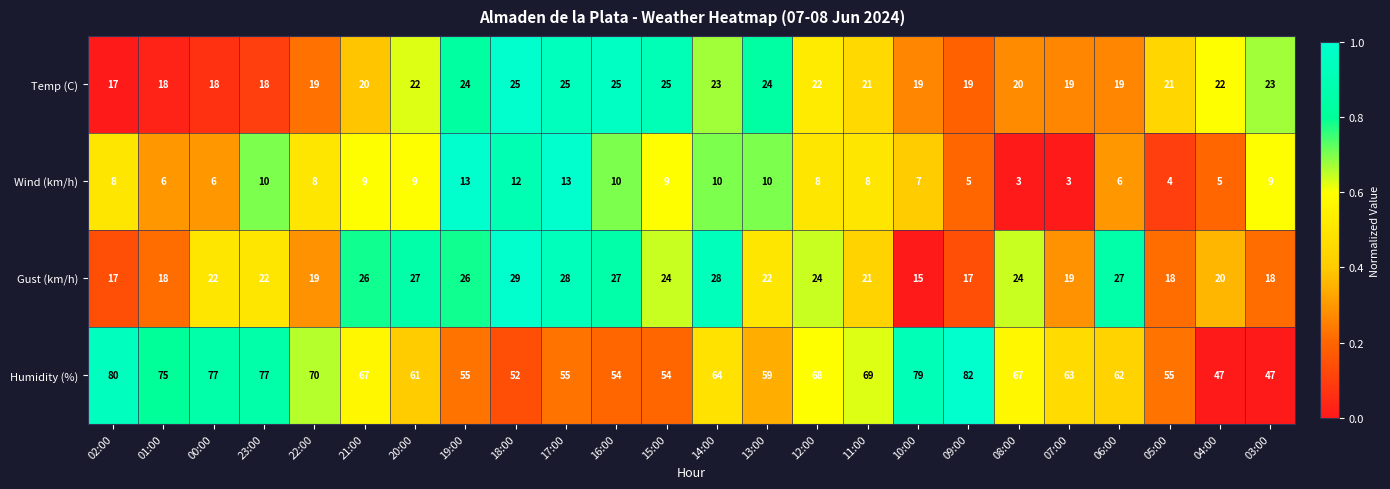

The value of Gust (km/h) at 21:00 is 26. True or false?

True